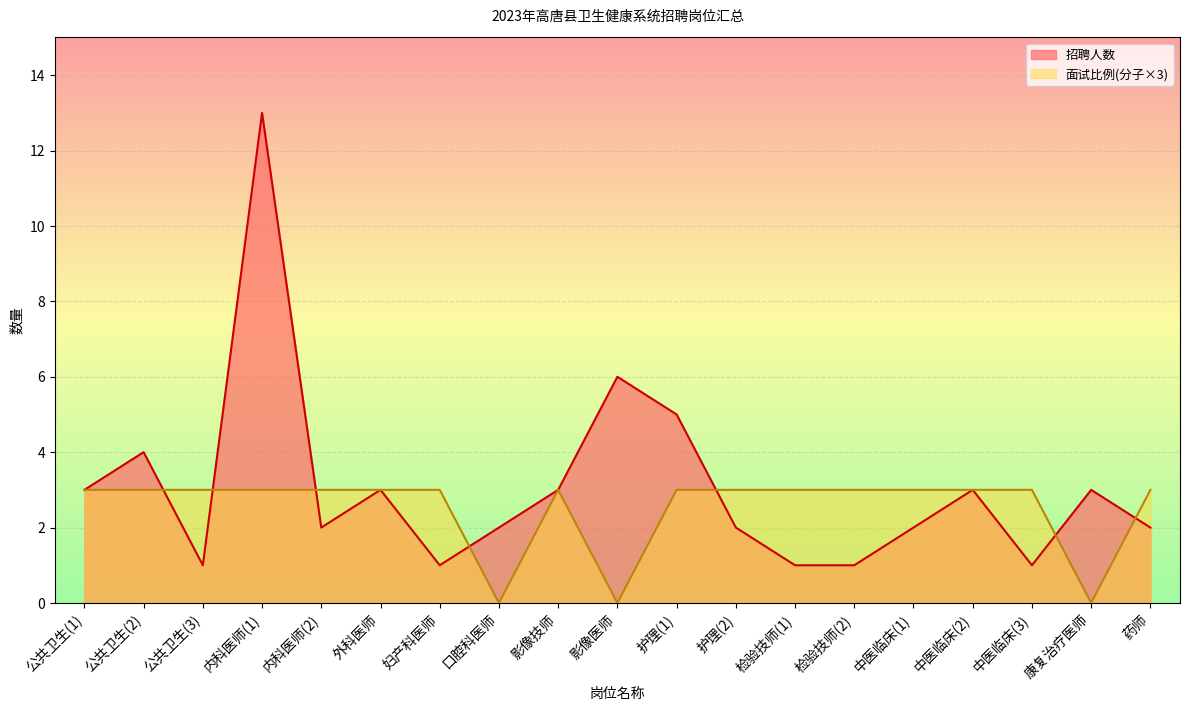

Reading left to right, what are all the values shown in this chart?

招聘人数: 公共卫生(1)=3	公共卫生(2)=4	公共卫生(3)=1	内科医师(1)=13	内科医师(2)=2	外科医师=3	妇产科医师=1	口腔科医师=2	影像技师=3	影像医师=6	护理(1)=5	护理(2)=2	检验技师(1)=1	检验技师(2)=1	中医临床(1)=2	中医临床(2)=3	中医临床(3)=1	康复治疗医师=3	药师=2
面试比例分子: 公共卫生(1)=3	公共卫生(2)=3	公共卫生(3)=3	内科医师(1)=3	内科医师(2)=3	外科医师=3	妇产科医师=3	口腔科医师=0	影像技师=3	影像医师=0	护理(1)=3	护理(2)=3	检验技师(1)=3	检验技师(2)=3	中医临床(1)=3	中医临床(2)=3	中医临床(3)=3	康复治疗医师=0	药师=3